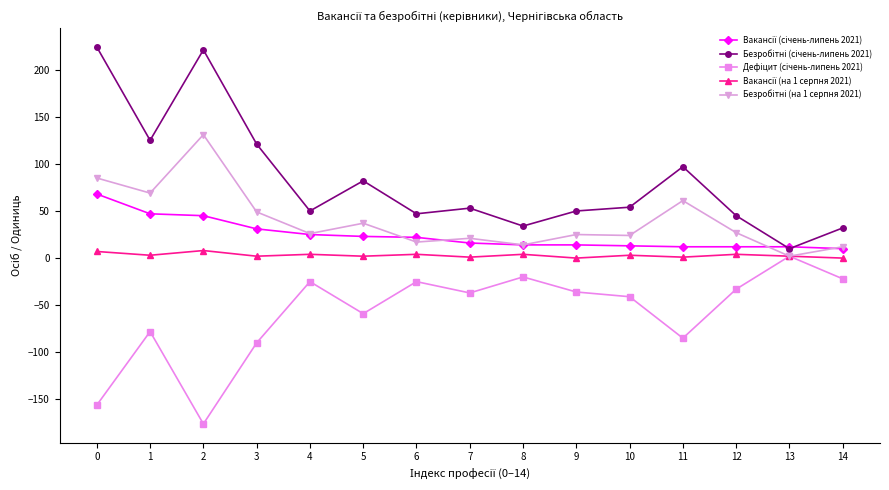

Which series has the widest spread of values?

Безробітні (січень-липень 2021)